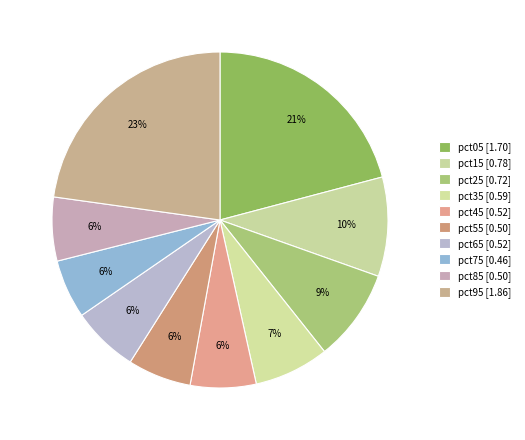

To the nearest percent, what portion does pct25 represent?

9%